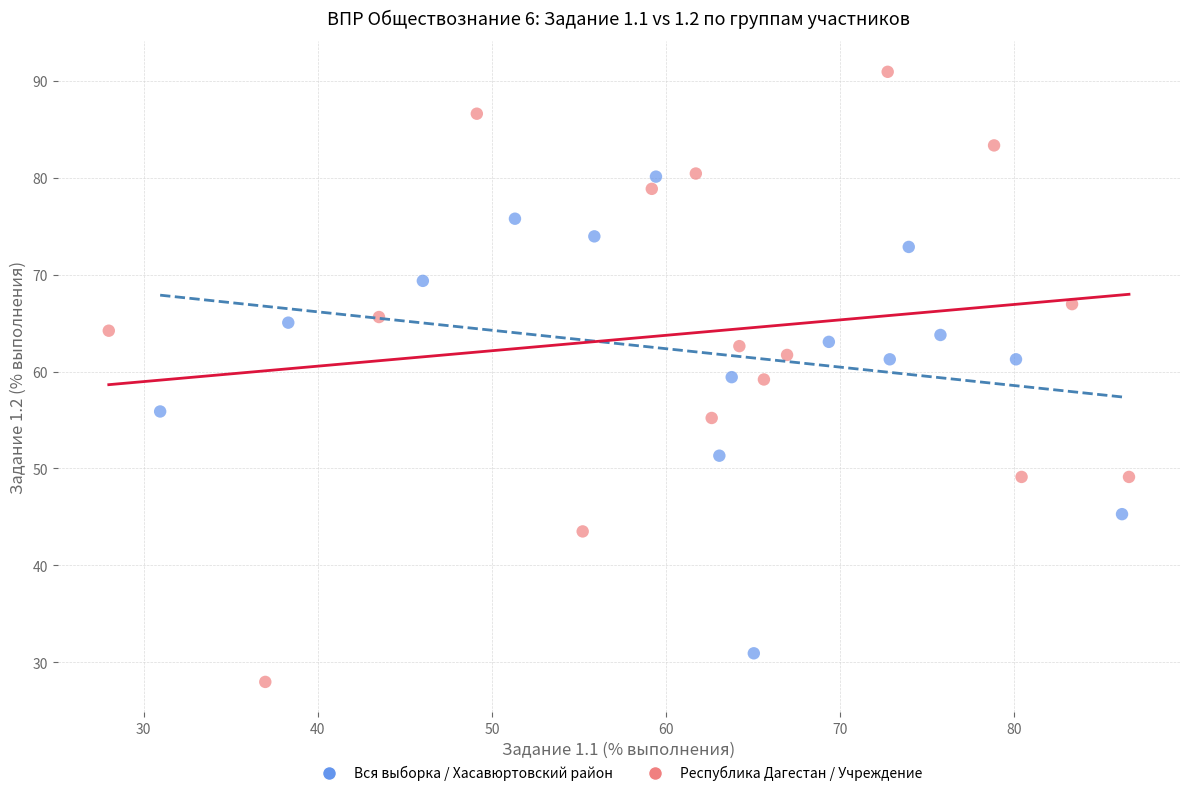

Which series has the largest Y range (max minus min)?

Республика Дагестан / Учреждение